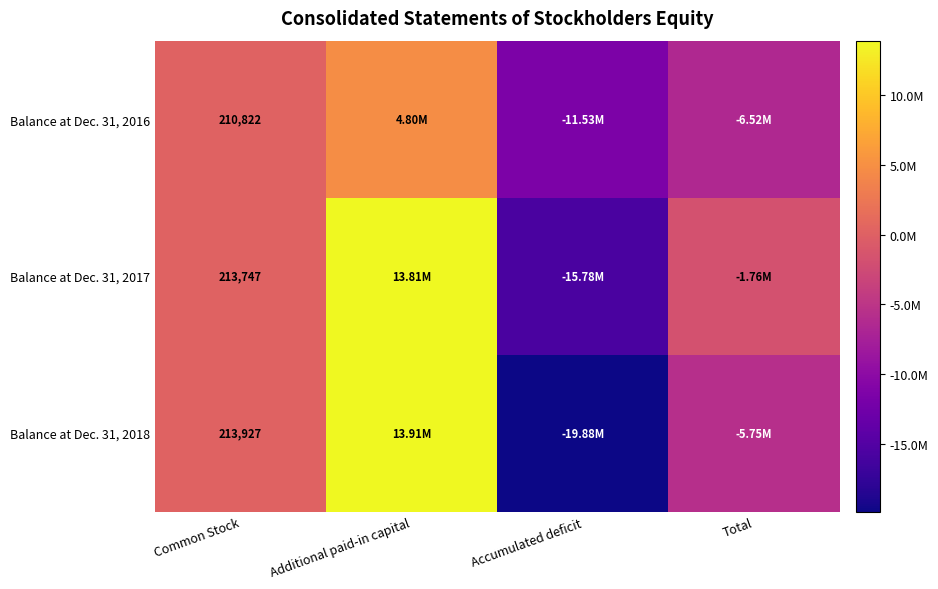

What is the spread (max minus min) of values at Common Stock?

3105